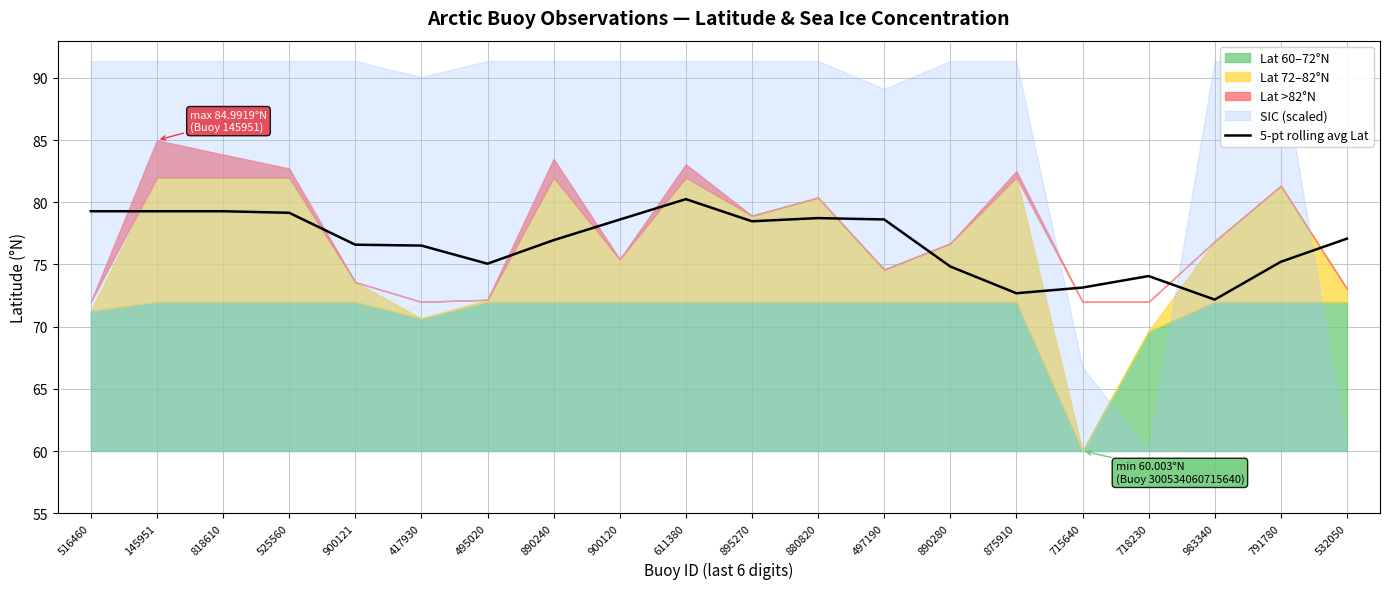

What is the approximate value at 525560?

79.2